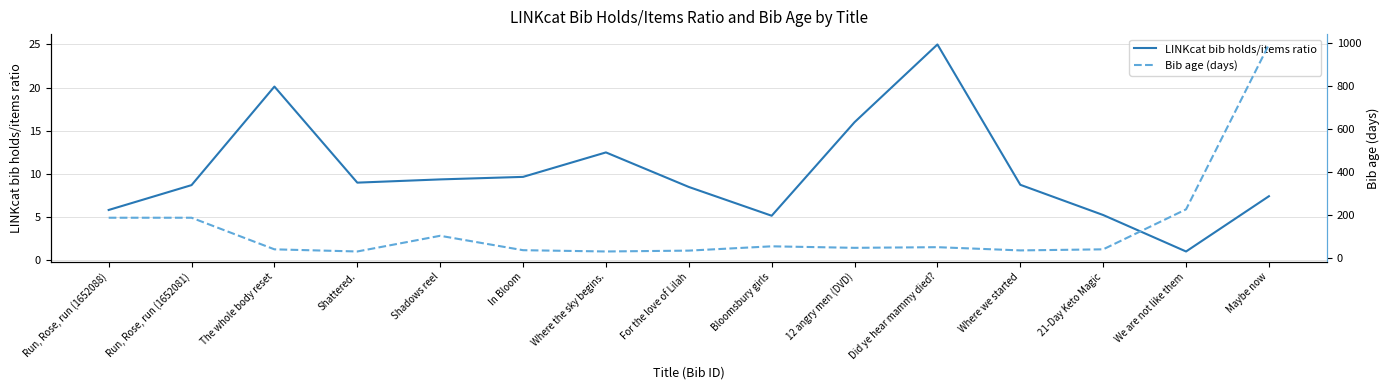

True or false: LINKcat bib holds/items ratio and Bib age (days) cross at least once.

False